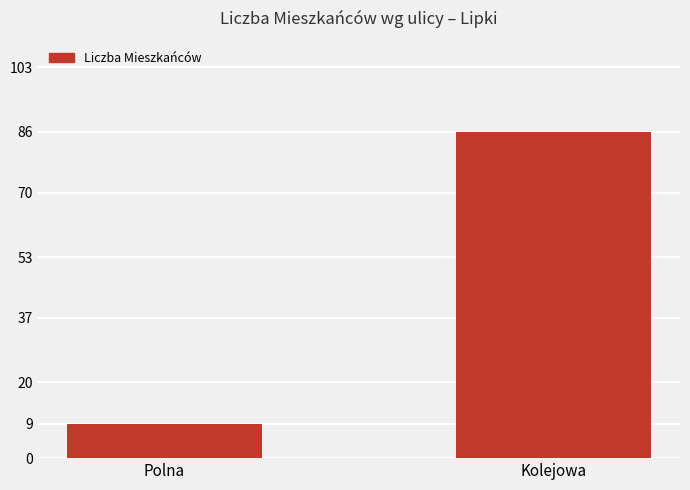

What is the sum of the values at Polna and Kolejowa?

95